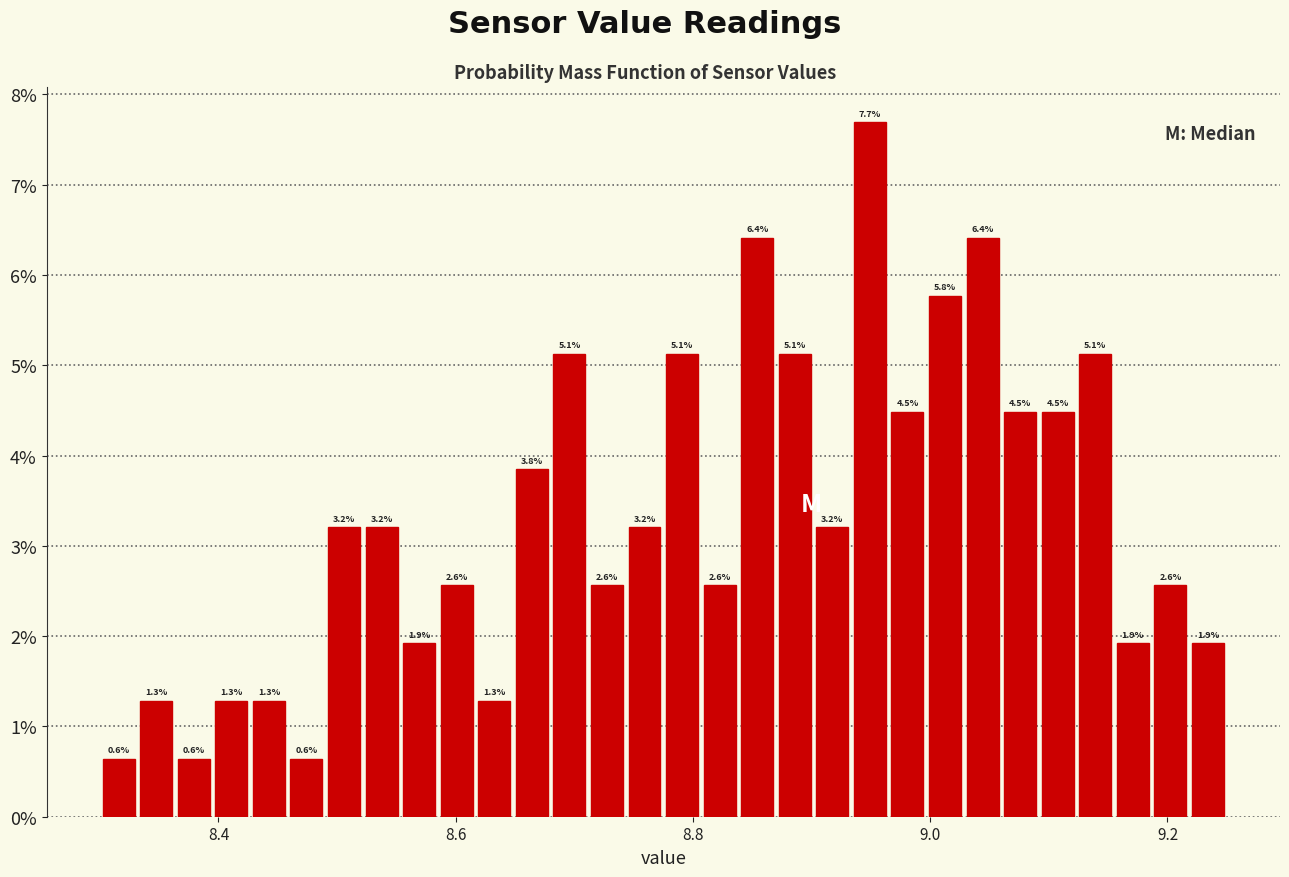

Read against the x-axis, roughly where is the centre of the tallest bar?

8.94